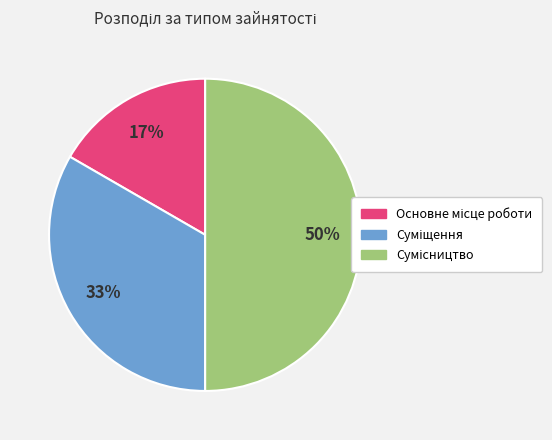

To the nearest percent, what is the average slice percentage?

33%